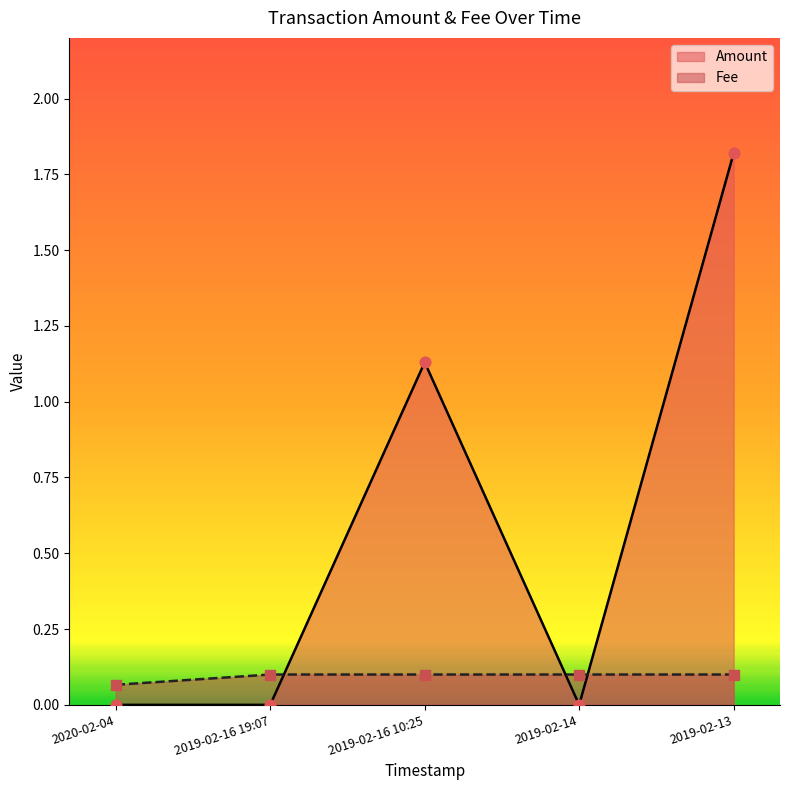

Which series has the widest spread of Y values?

Amount